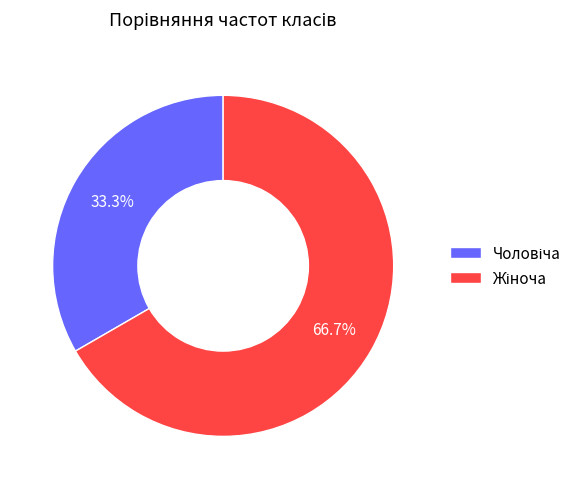

Does any single category account for the majority?

Yes